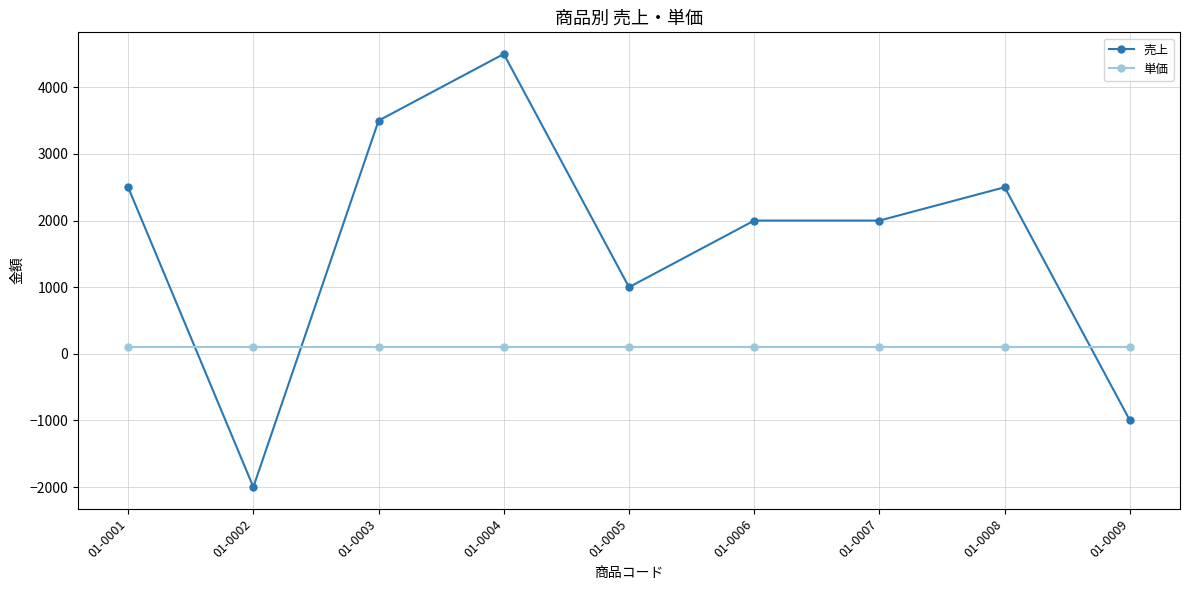

Which series has the widest spread of values?

売上